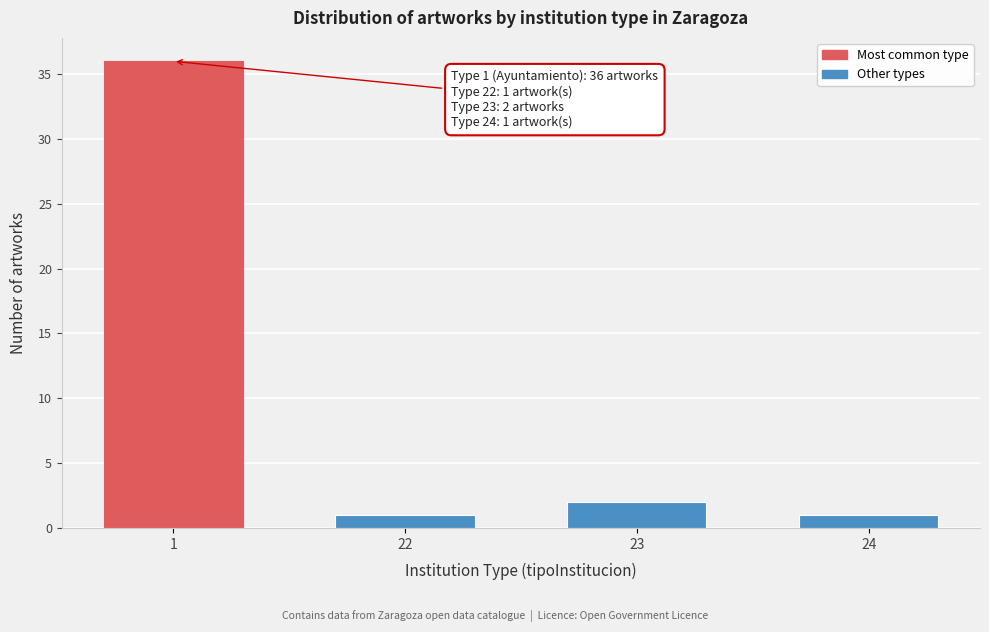

Reading left to right, extract all data points from this chart.

1=36	22=1	23=2	24=1